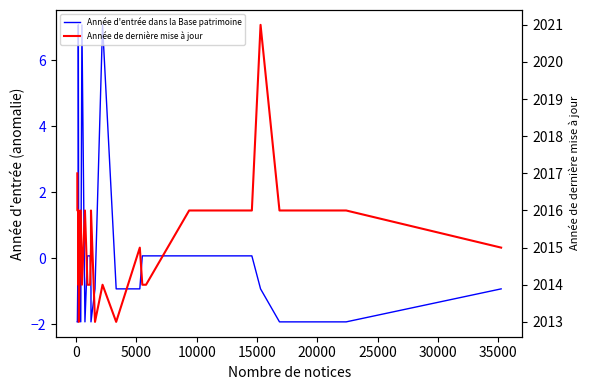

List the series in order of their peak value, highest first.

Année de dernière mise à jour, Année d'entrée dans la Base patrimoine